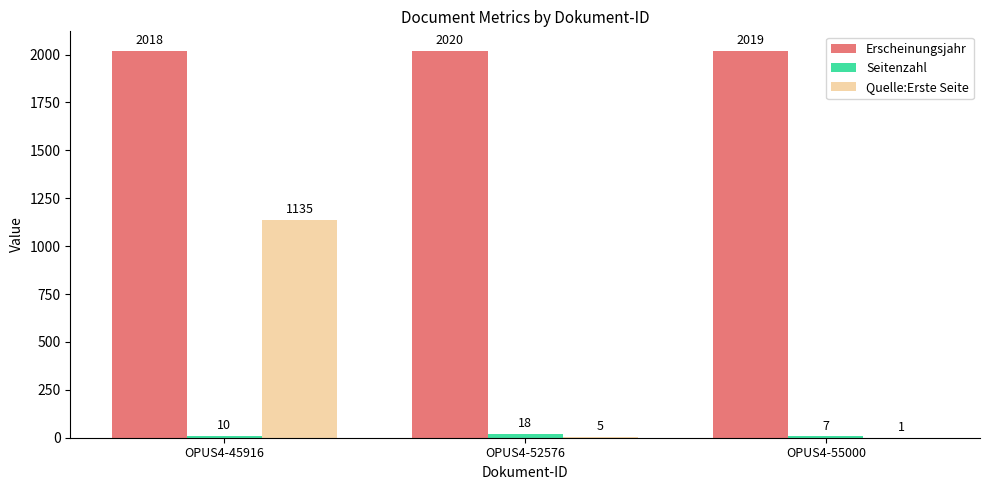

Which category has the highest value in the Quelle:Erste Seite series?

OPUS4-45916